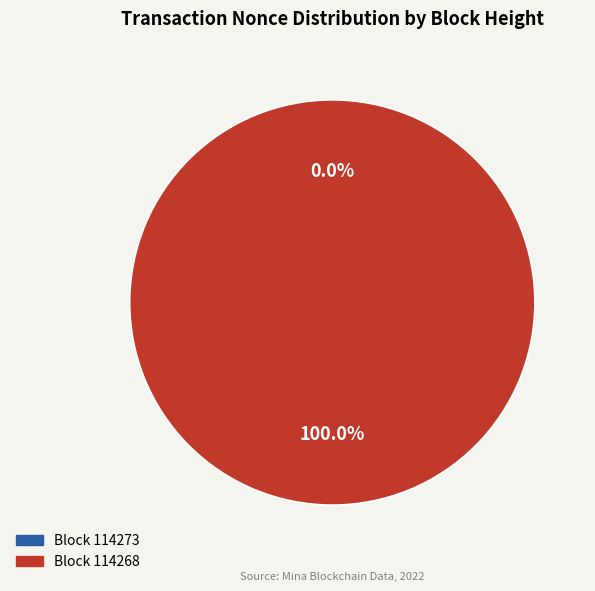

To the nearest percent, what portion does 114268 represent?

100%